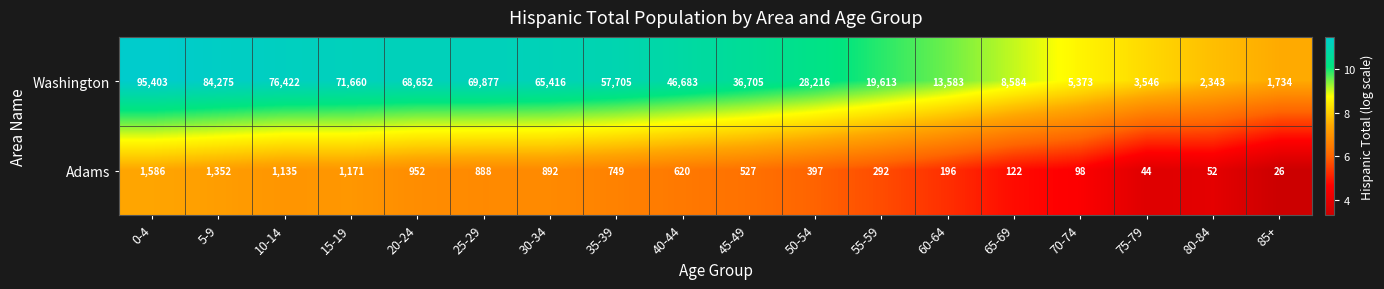

The value of Adams at 75-79 is 25. True or false?

False